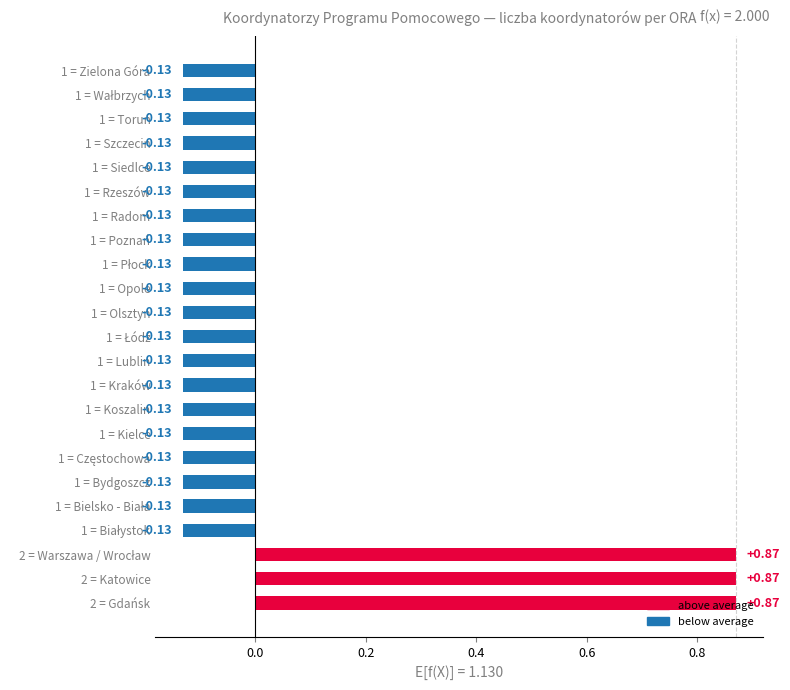

How many bars are there in total?

23